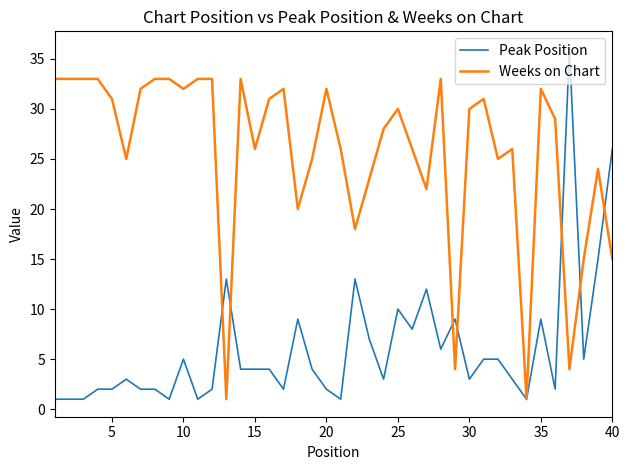

Rank the series by their maximum value, from highest to lowest.

Peak Position, Weeks on Chart